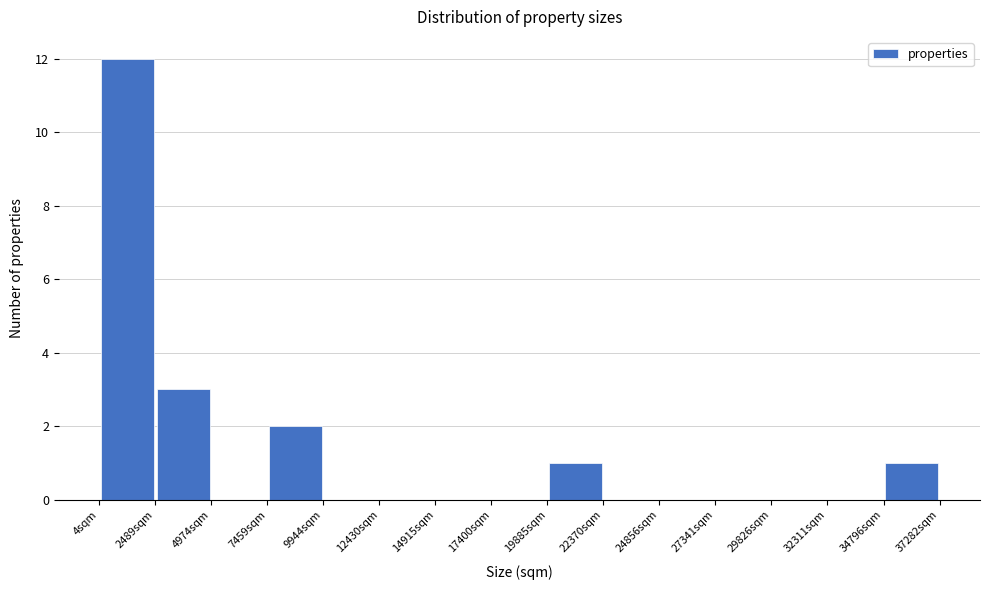

How tall is the bar that spans 7500 to 10000 on the x-axis? Neither the bar edges nor the heights are printed on the chart, so give them approximately, as read against the axes.

2